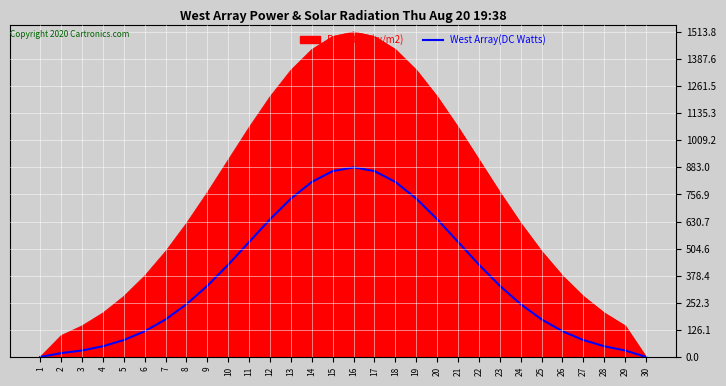

Which series has the largest range (max minus min)?

Radiation(w/m2)